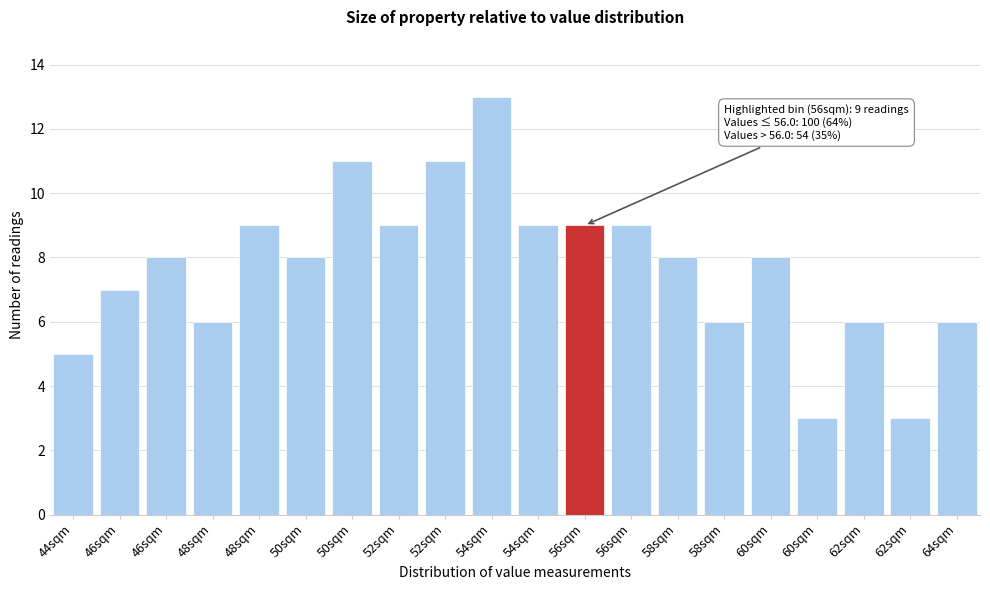

How many bars are there in total?

20